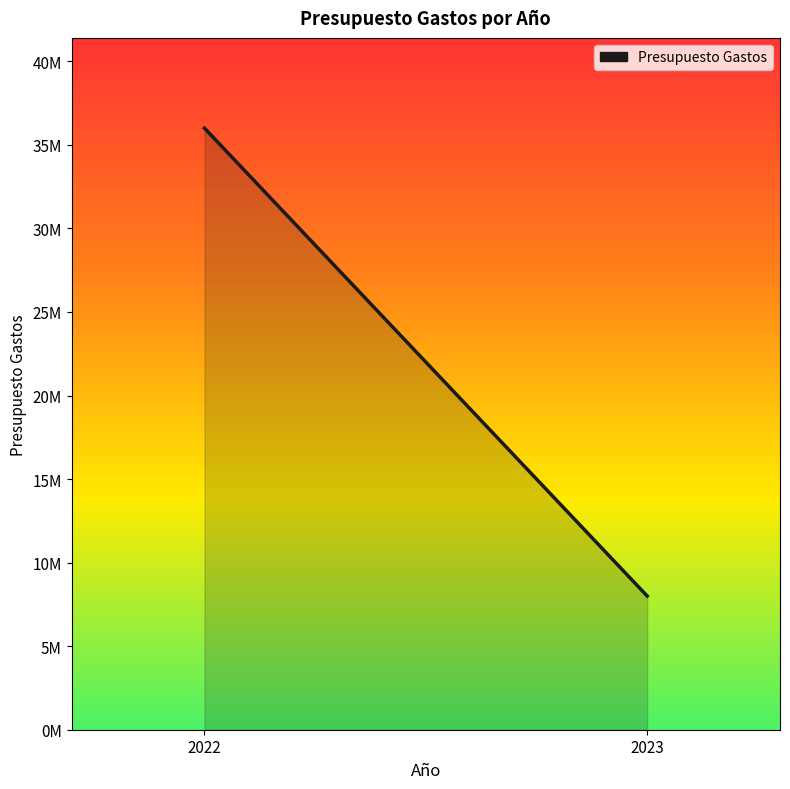

What is the difference between the values at 2023 and 2022?

28000000